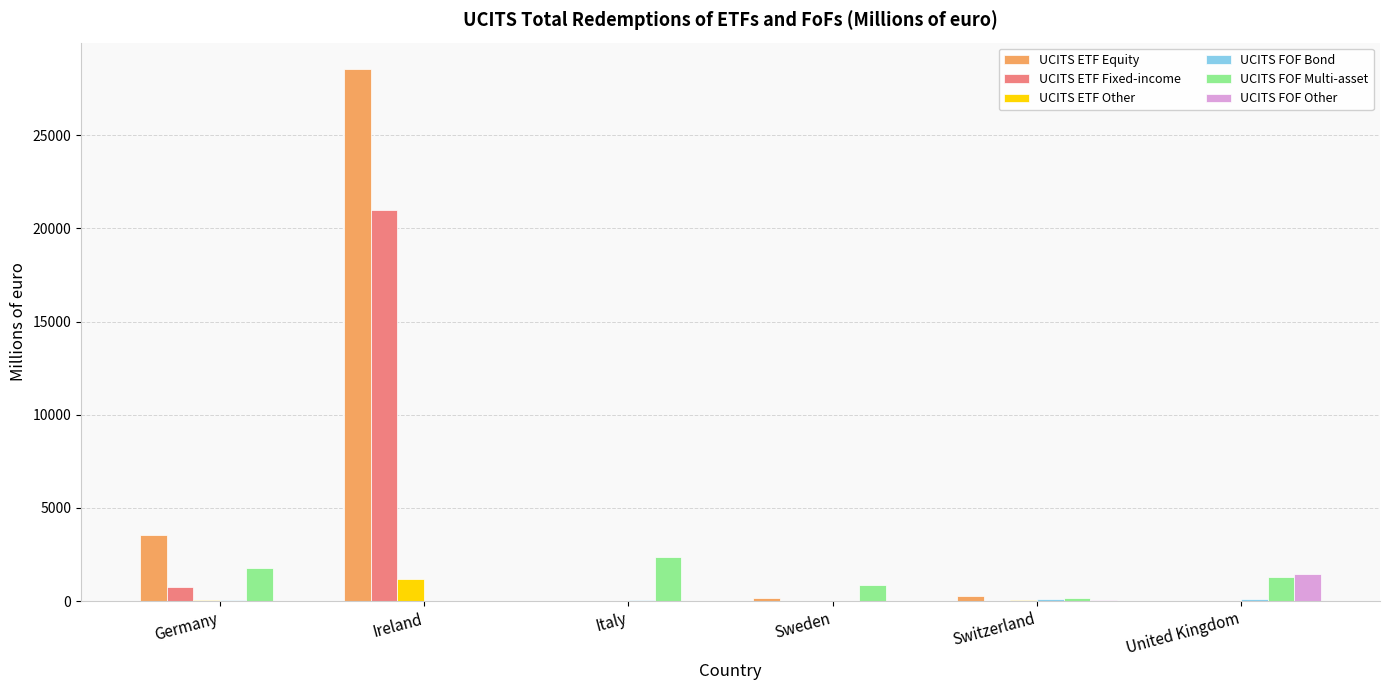

Is it true that UCITS ETF Fixed-income equals 14445.1 at Sweden?

False